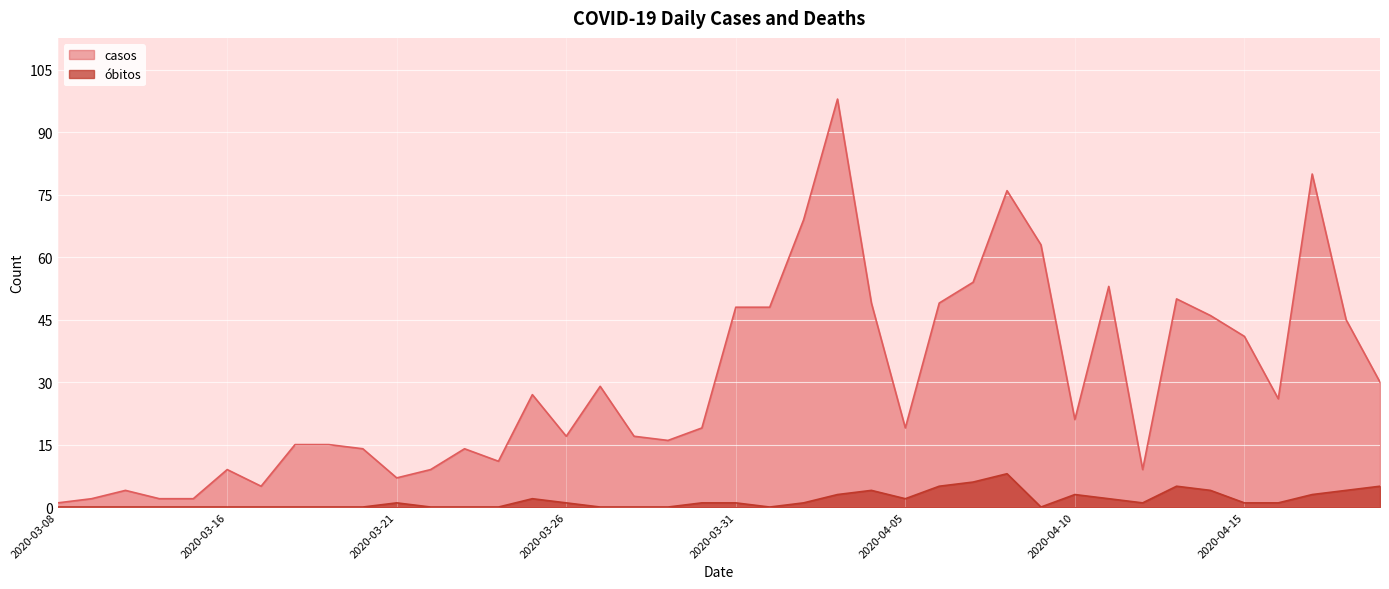

Reading left to right, transcribe all the data shown in this chart.

casos: 1	2	4	2	2	9	5	15	15	14	7	9	14	11	27	17	29	17	16	19	48	48	69	98	49	19	49	54	76	63	21	53	9	50	46	41	26	80	45	30
óbitos: 0	0	0	0	0	0	0	0	0	0	1	0	0	0	2	1	0	0	0	1	1	0	1	3	4	2	5	6	8	0	3	2	1	5	4	1	1	3	4	5